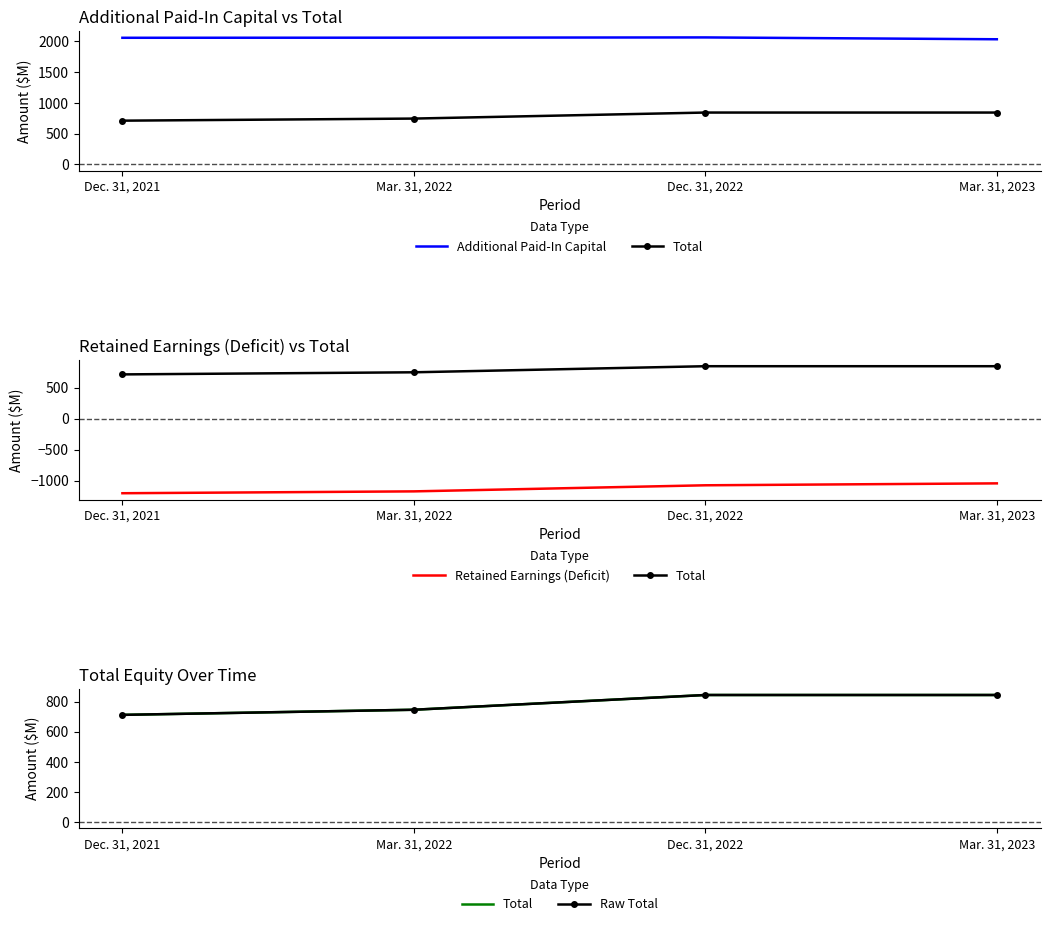

How many lines are shown in the chart?

4